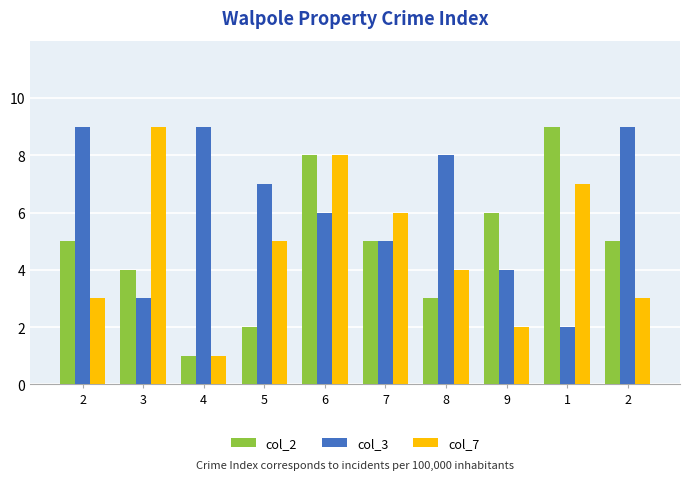

What are all the series names shown in the legend?

col_2, col_3, col_7